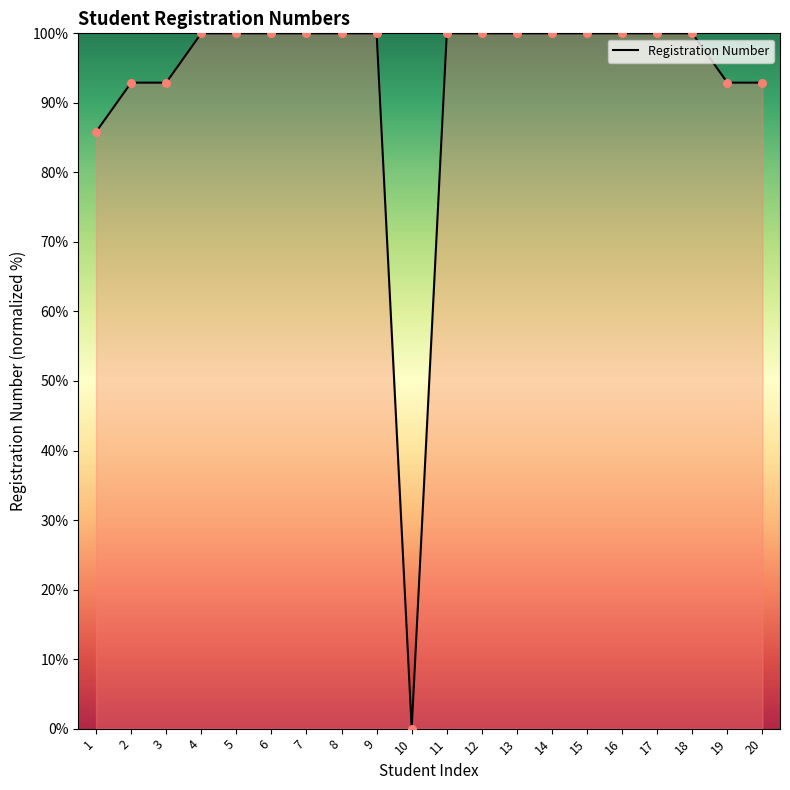

What is the ratio of the value at 13 to the value at 16?

1.0